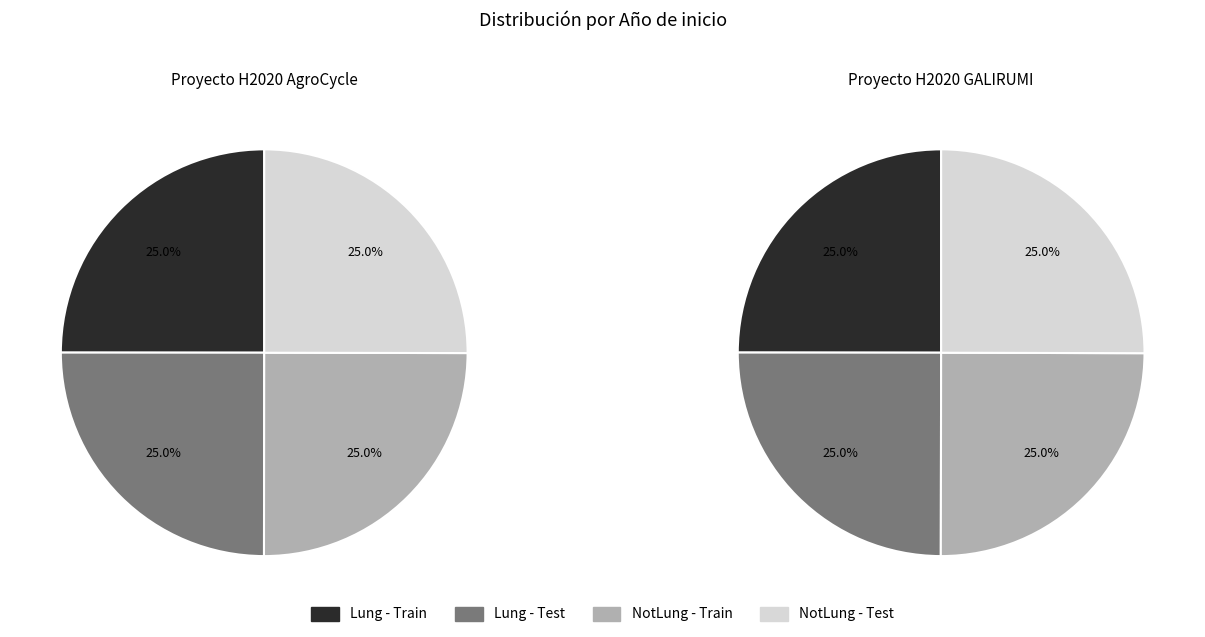

Is it true that Proyecto H2020 AgroCycle is 50% of the pie?

True